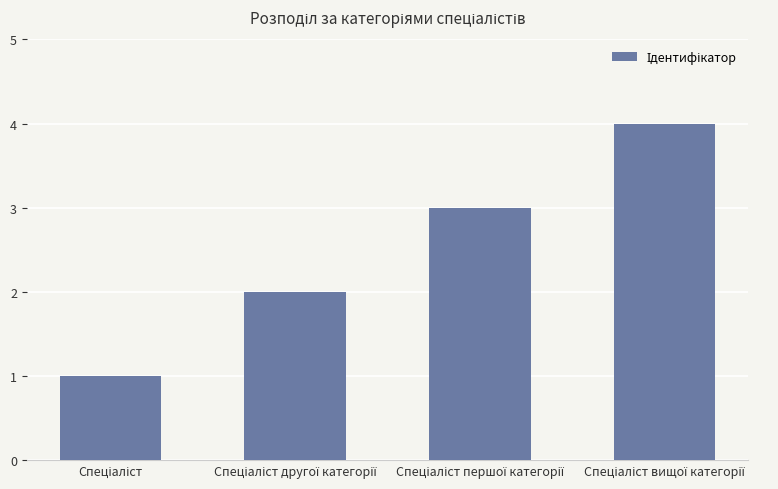

What is the maximum value shown in the chart?

4